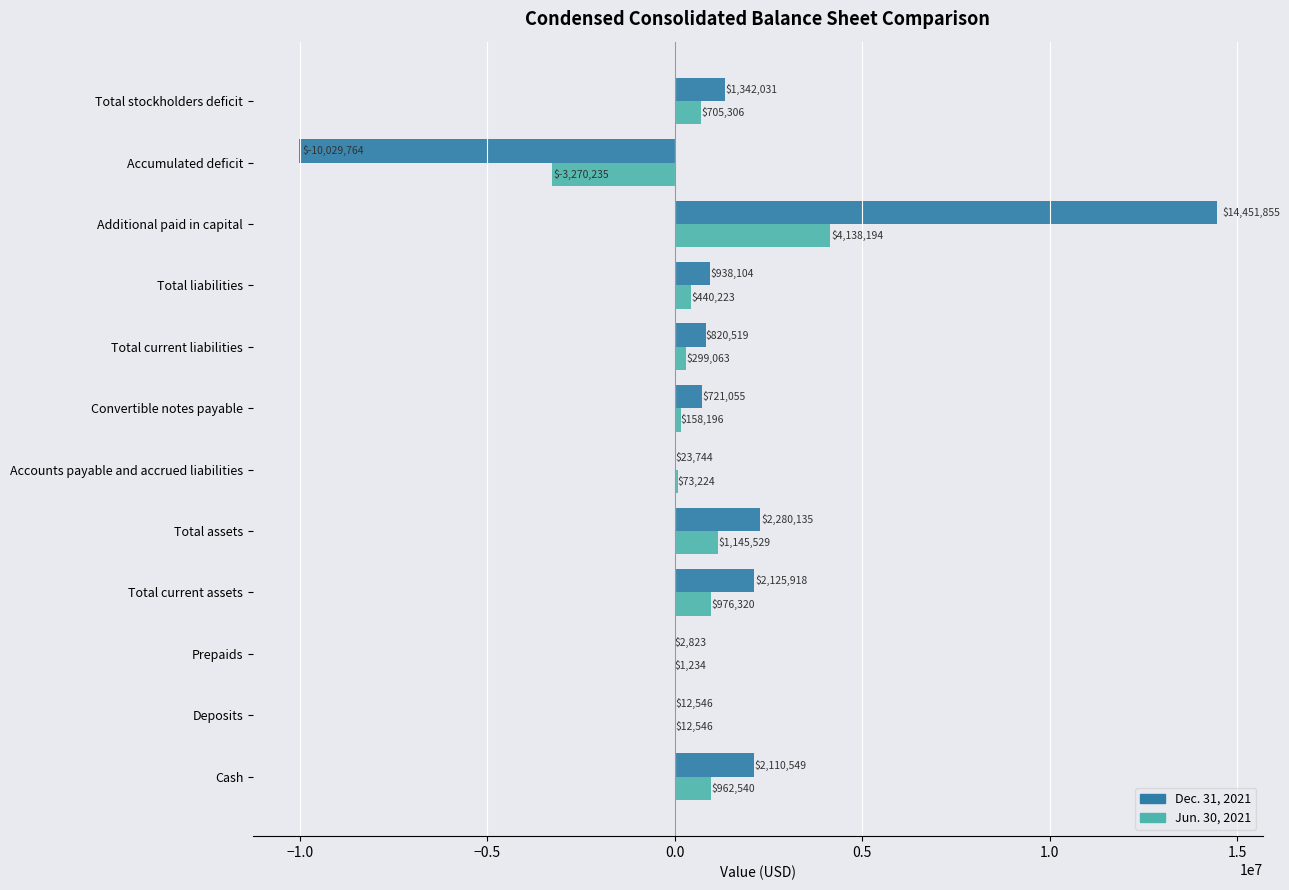

Which series has the largest total across all categories?

Dec. 31, 2021